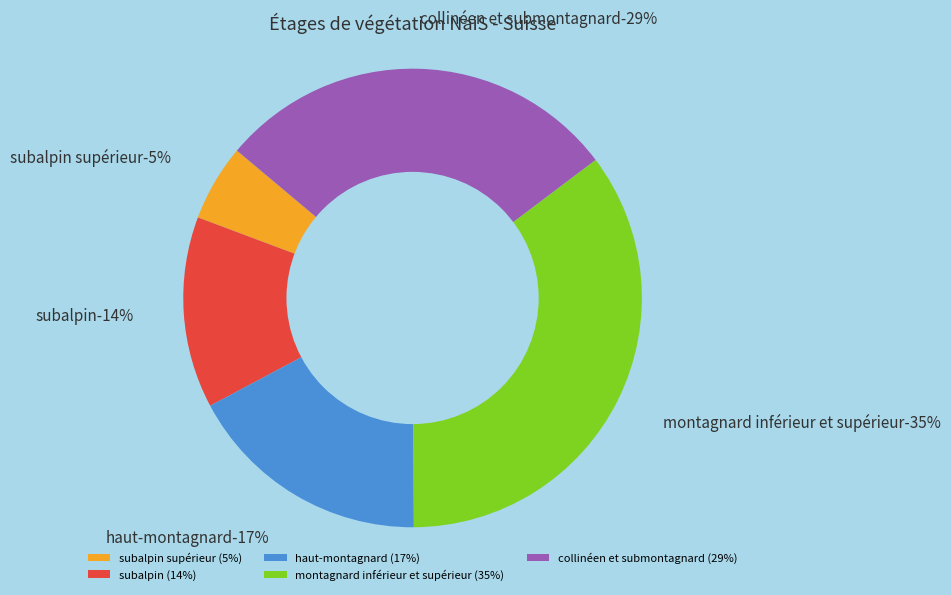

To the nearest percent, what portion does collinéen et submontagnard represent?

29%